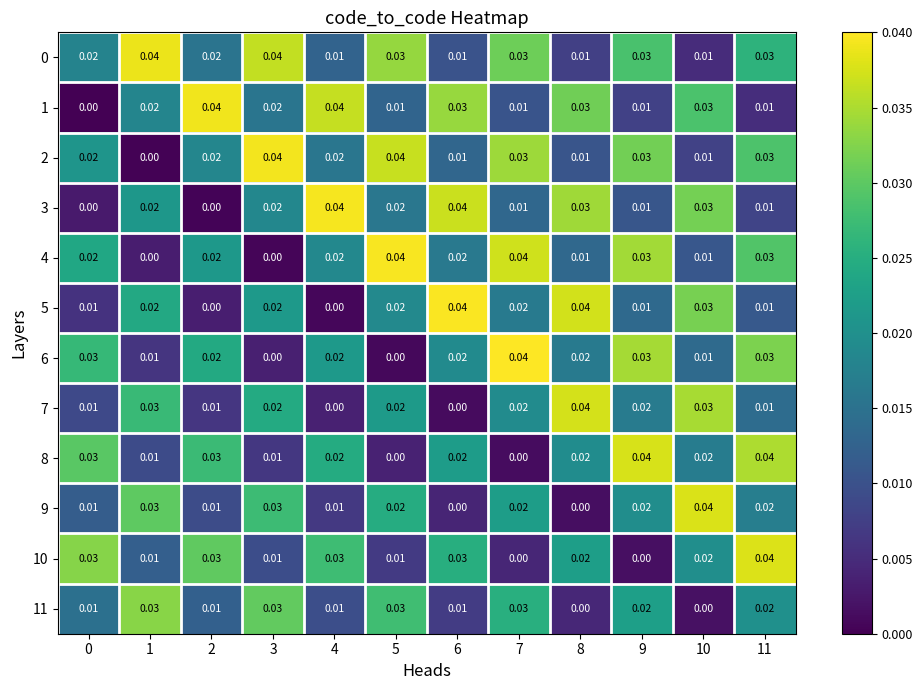

Reading left to right, list all the values displayed in this chart.

0: 0=0.0	1=0.0	2=0.0	3=0.0	4=0.0	5=0.0	6=0.0	7=0.0	8=0.0	9=0.0	10=0.0	11=0.0
1: 0=0.0	1=0.0	2=0.0	3=0.0	4=0.0	5=0.0	6=0.0	7=0.0	8=0.0	9=0.0	10=0.0	11=0.0
2: 0=0.0	1=0.0	2=0.0	3=0.0	4=0.0	5=0.0	6=0.0	7=0.0	8=0.0	9=0.0	10=0.0	11=0.0
3: 0=0.0	1=0.0	2=0.0	3=0.0	4=0.0	5=0.0	6=0.0	7=0.0	8=0.0	9=0.0	10=0.0	11=0.0
4: 0=0.0	1=0.0	2=0.0	3=0.0	4=0.0	5=0.0	6=0.0	7=0.0	8=0.0	9=0.0	10=0.0	11=0.0
5: 0=0.0	1=0.0	2=0.0	3=0.0	4=0.0	5=0.0	6=0.0	7=0.0	8=0.0	9=0.0	10=0.0	11=0.0
6: 0=0.0	1=0.0	2=0.0	3=0.0	4=0.0	5=0.0	6=0.0	7=0.0	8=0.0	9=0.0	10=0.0	11=0.0
7: 0=0.0	1=0.0	2=0.0	3=0.0	4=0.0	5=0.0	6=0.0	7=0.0	8=0.0	9=0.0	10=0.0	11=0.0
8: 0=0.0	1=0.0	2=0.0	3=0.0	4=0.0	5=0.0	6=0.0	7=0.0	8=0.0	9=0.0	10=0.0	11=0.0
9: 0=0.0	1=0.0	2=0.0	3=0.0	4=0.0	5=0.0	6=0.0	7=0.0	8=0.0	9=0.0	10=0.0	11=0.0
10: 0=0.0	1=0.0	2=0.0	3=0.0	4=0.0	5=0.0	6=0.0	7=0.0	8=0.0	9=0.0	10=0.0	11=0.0
11: 0=0.0	1=0.0	2=0.0	3=0.0	4=0.0	5=0.0	6=0.0	7=0.0	8=0.0	9=0.0	10=0.0	11=0.0